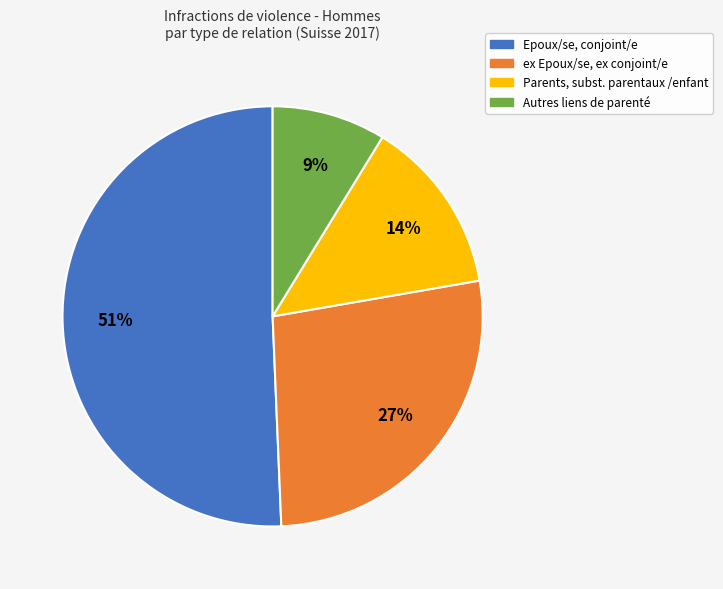

To the nearest percent, what is the difference between the largest and smallest slice percentages?

42%